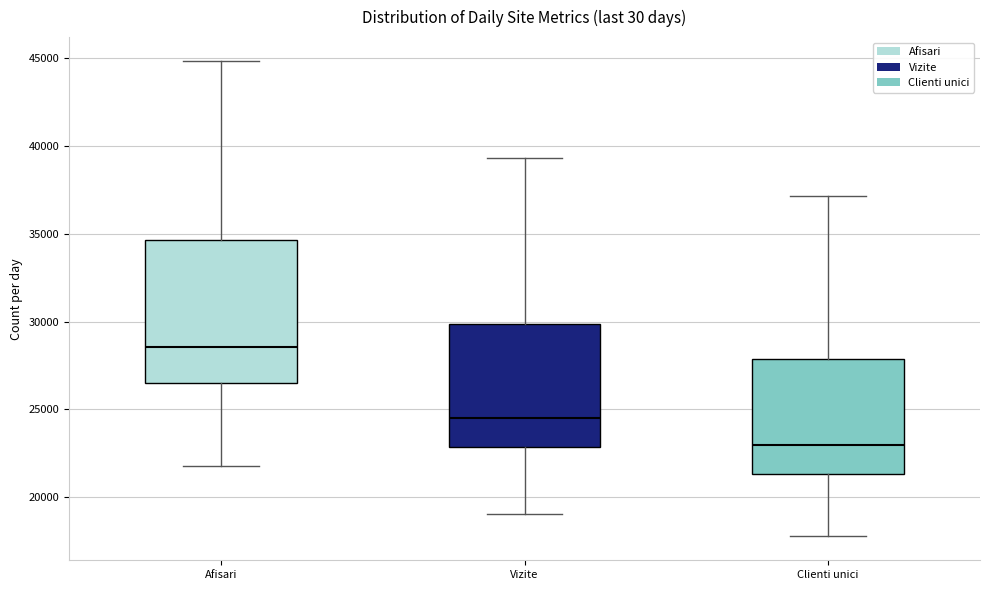

Which box has the lowest median line?

Clienti unici